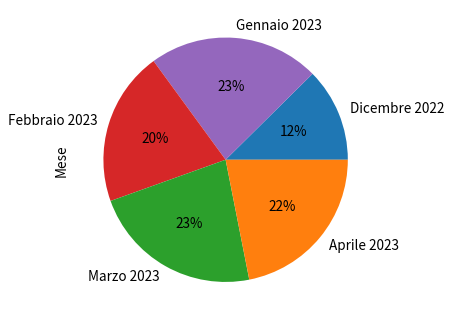

To the nearest percent, what is the combined percentage of Febbraio 2023 and Gennaio 2023?

43%